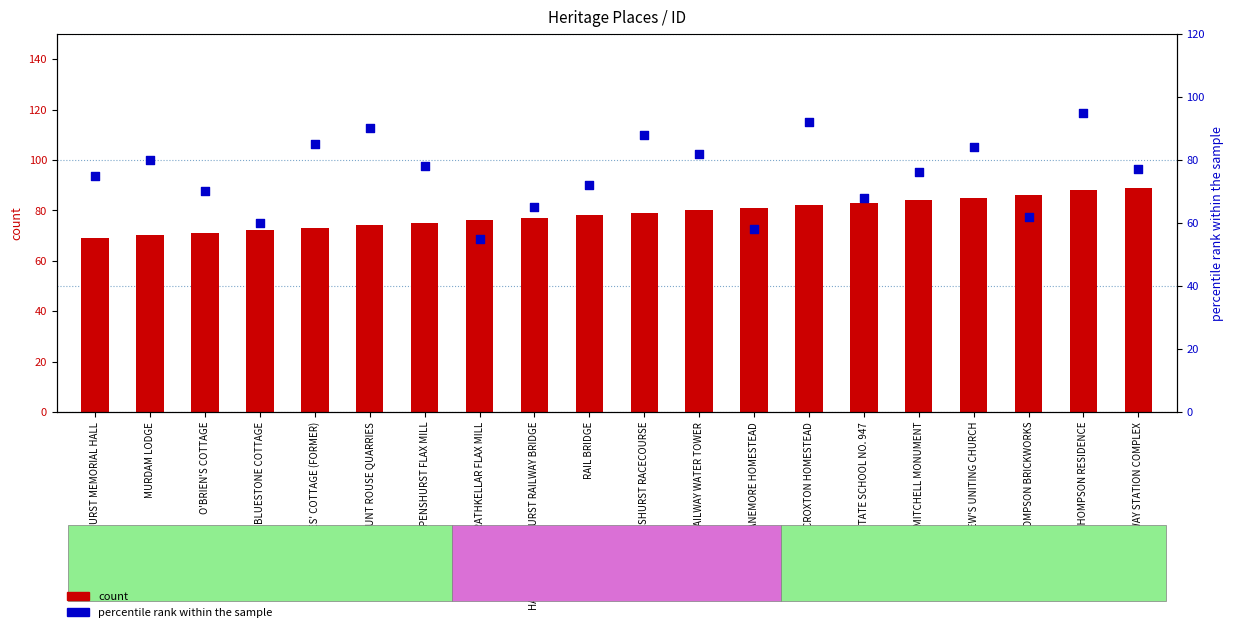

Which series reaches the minimum Y coordinate?

percentile rank within the sample